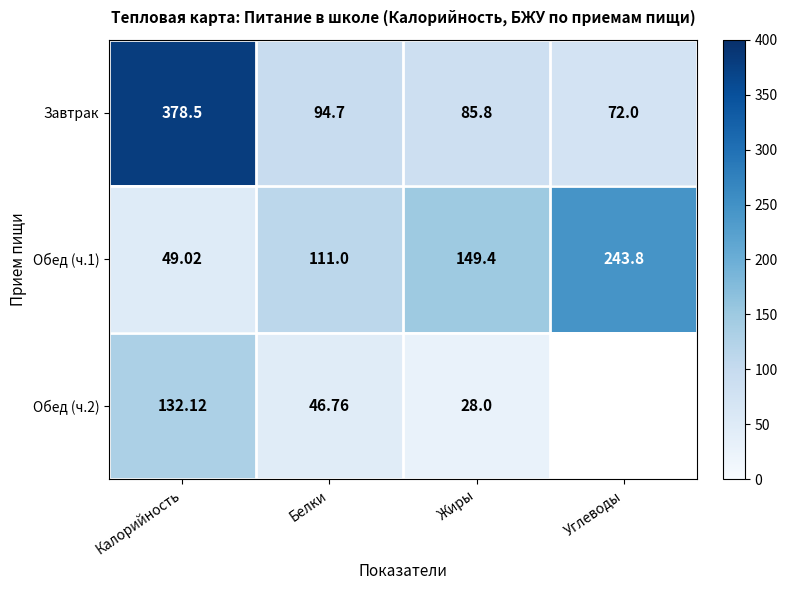

List the labels in order of Обед (ч.1) value, smallest first.

Калорийность, Белки, Жиры, Углеводы